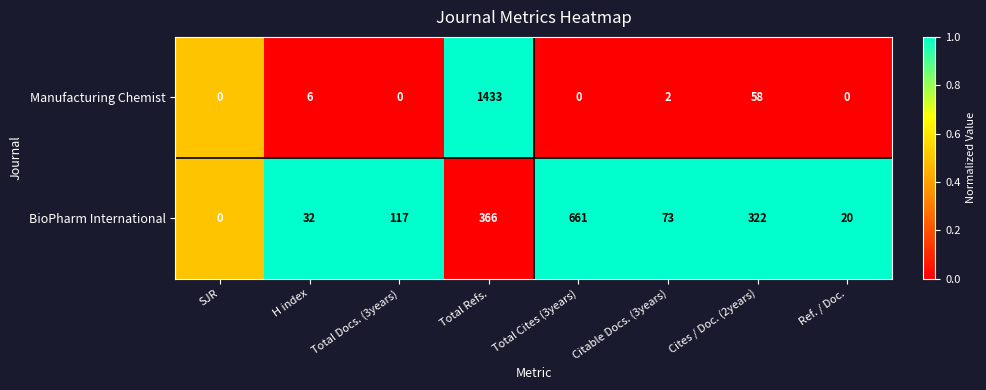

What is the total value across all series at Ref. / Doc.?

20